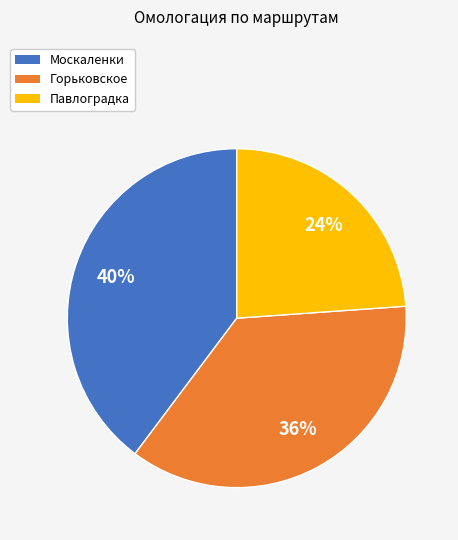

Count the number of slices in the pie.

3